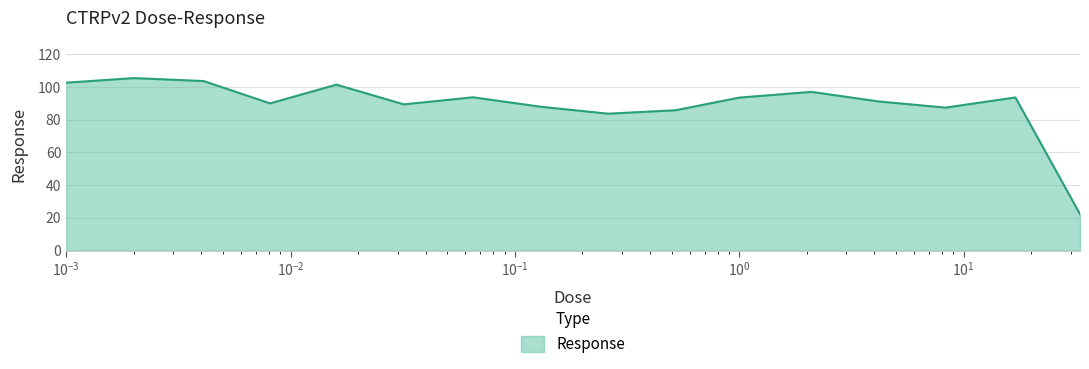

How many distinct data groups are displayed?

1